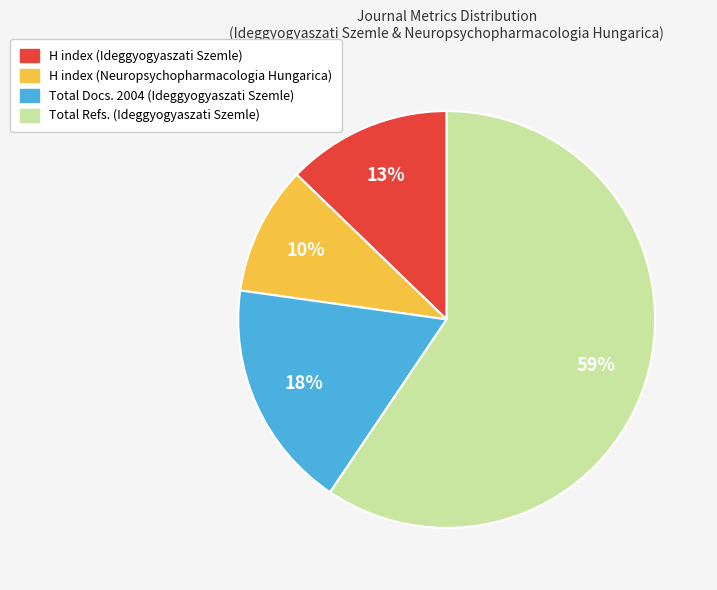

Count the number of slices in the pie.

4